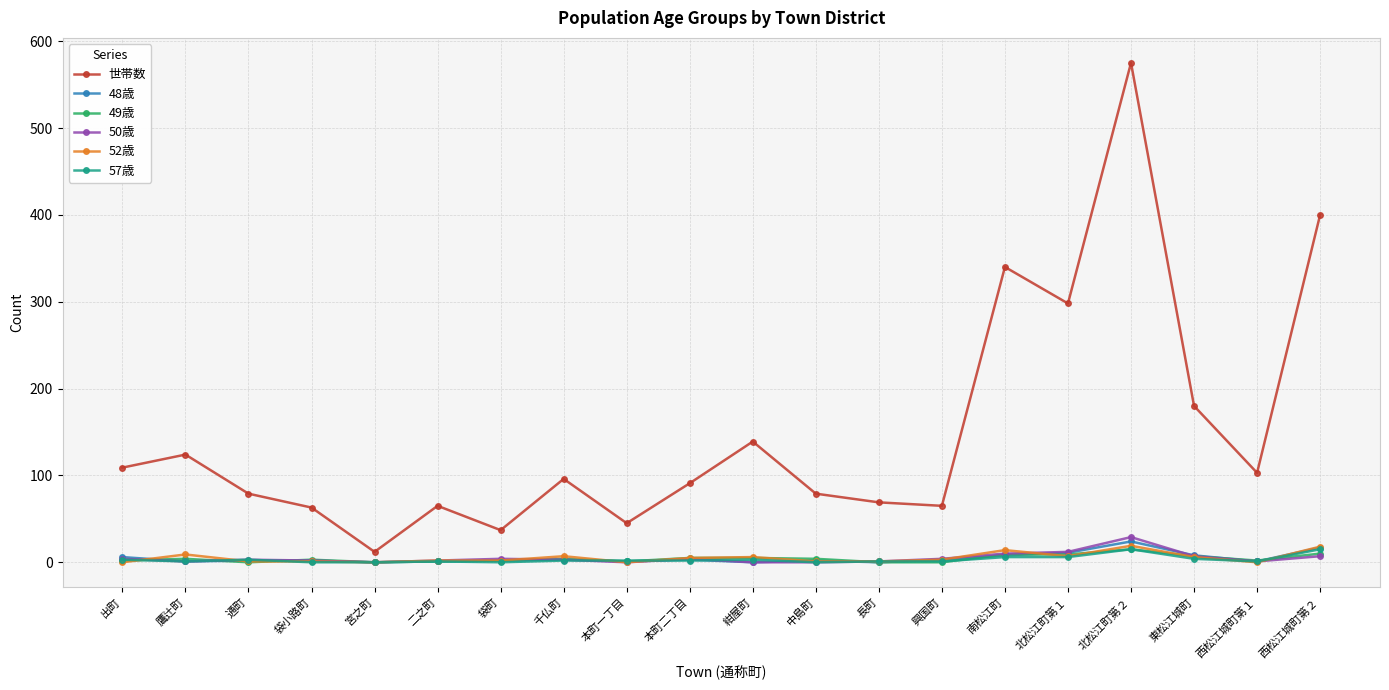

How many categories are shown in the chart?

20